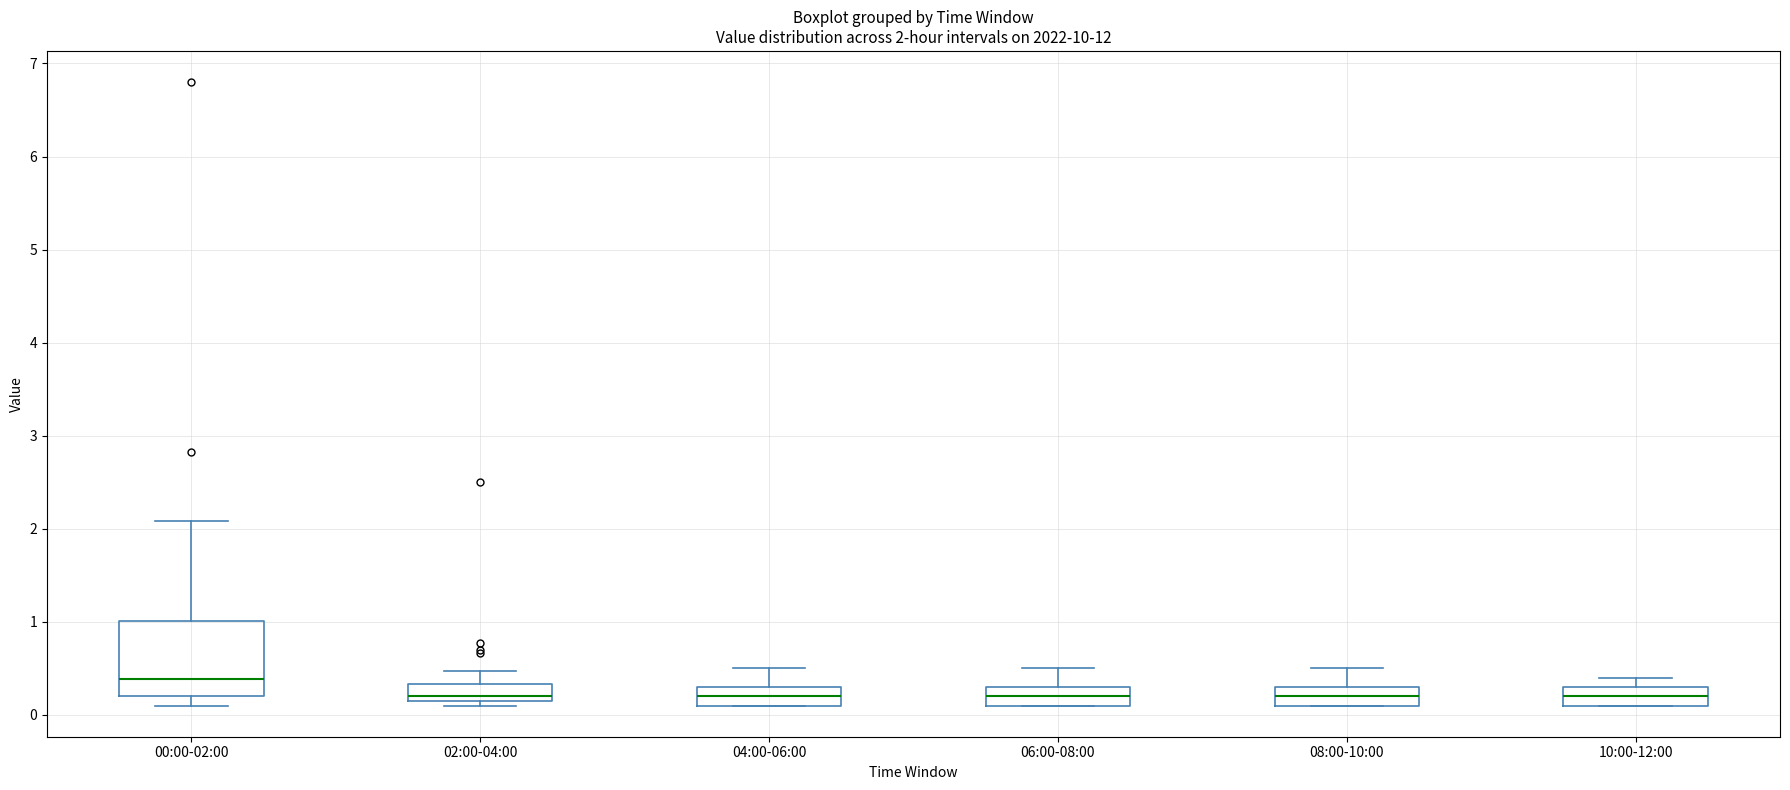

Which box is the tallest, from its lower edge to its upper edge?

00:00-02:00